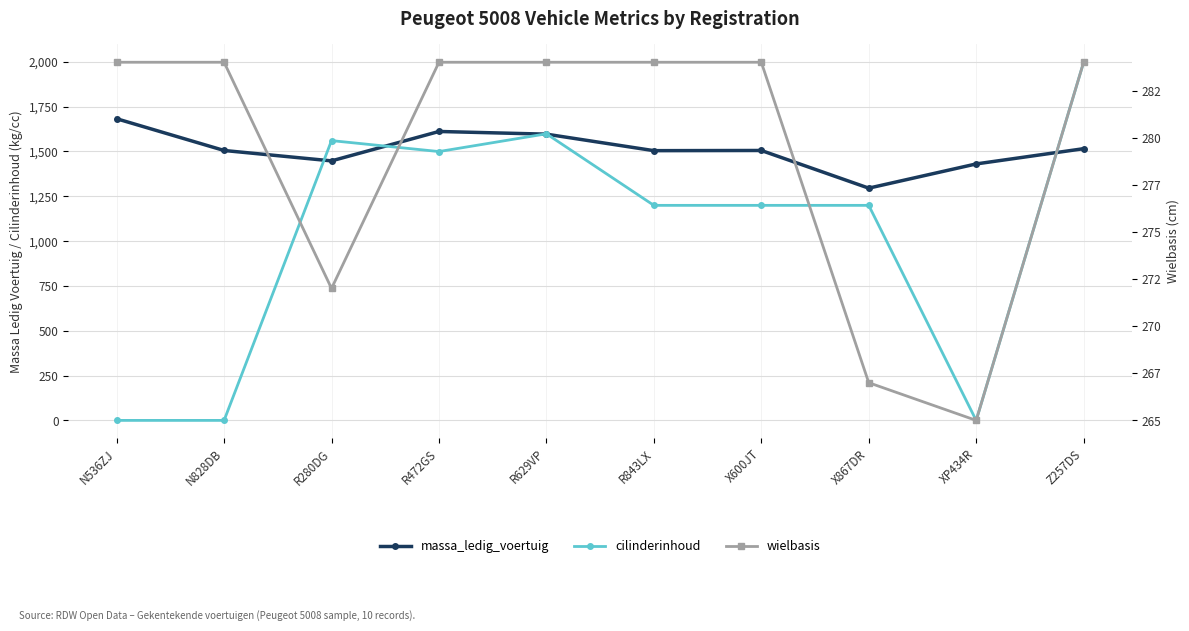

What is the value of the massa_ledig_voertuig point at the 9th from the left?

1430